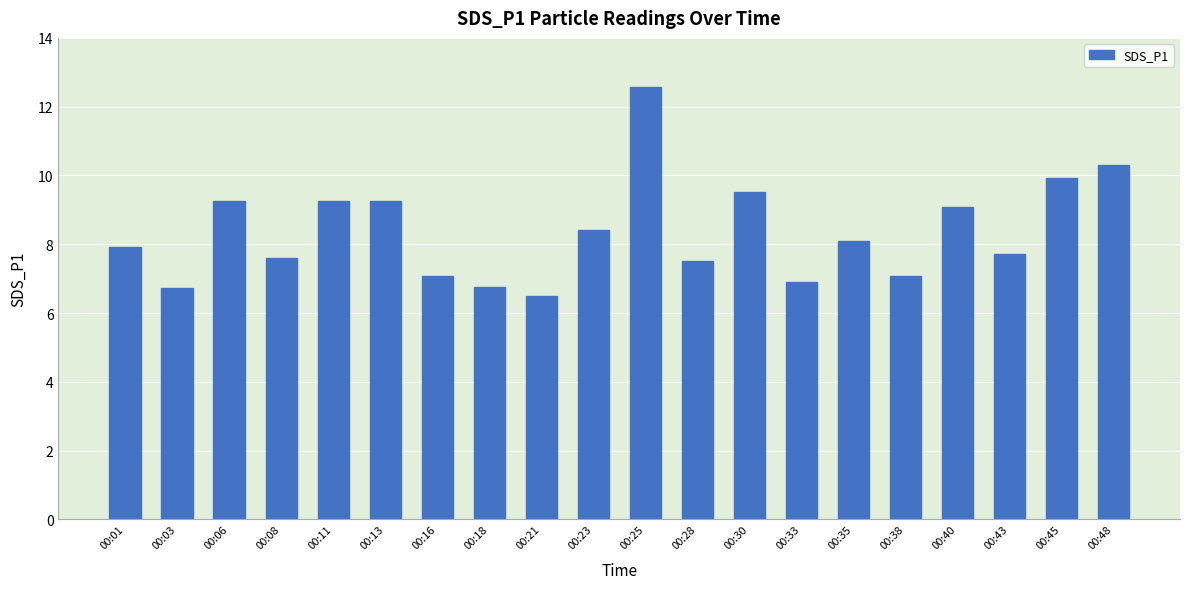

What is the average value?

8.4